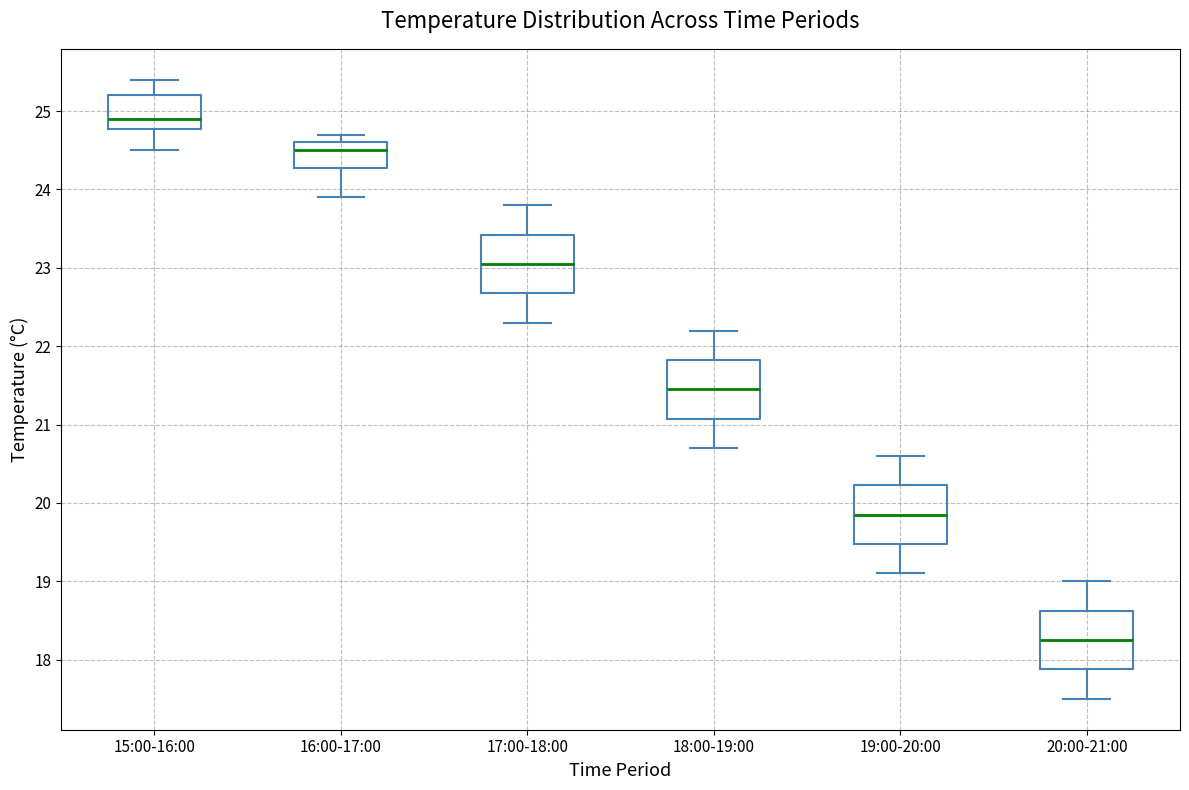

Which box has the highest median line?

15:00-16:00